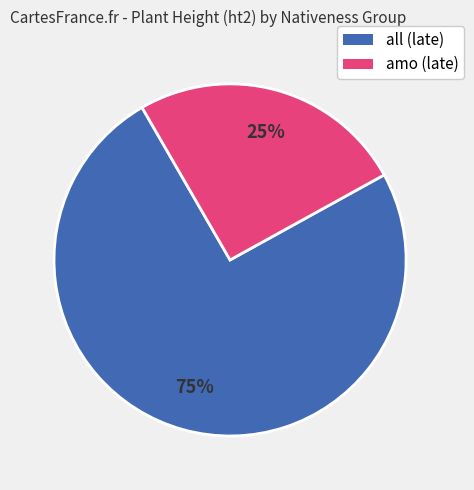

To the nearest percent, what is the average slice percentage?

50%